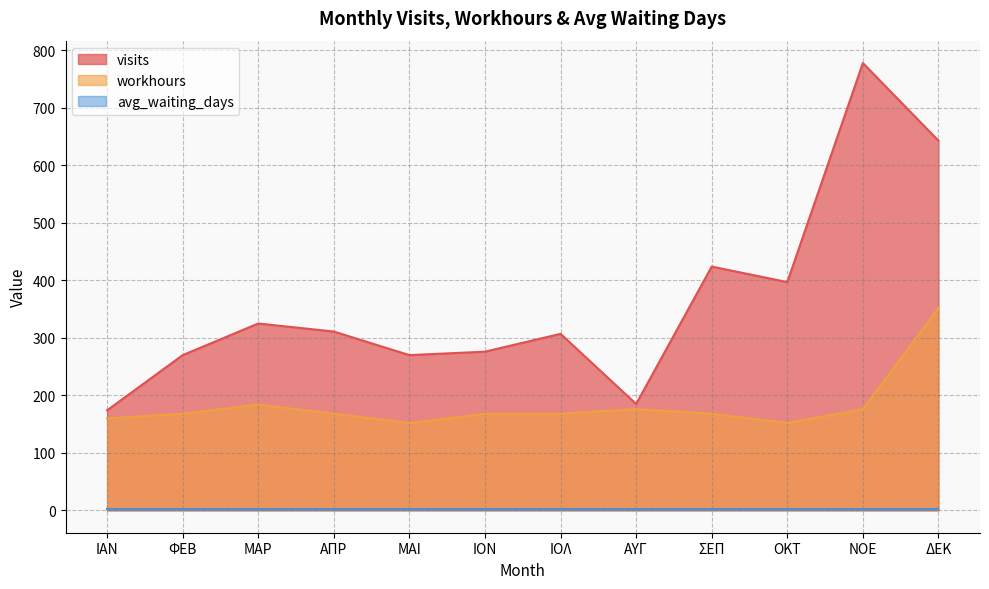

Is it true that visits equals 643 at ΔΕΚ?

True